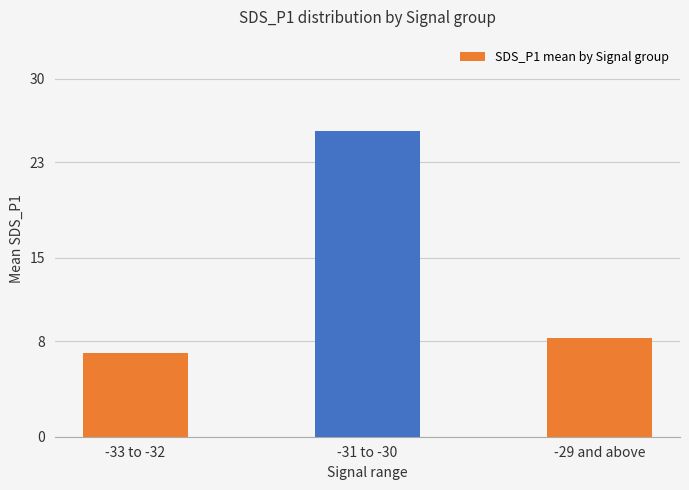

What is the greatest value displayed?

25.6